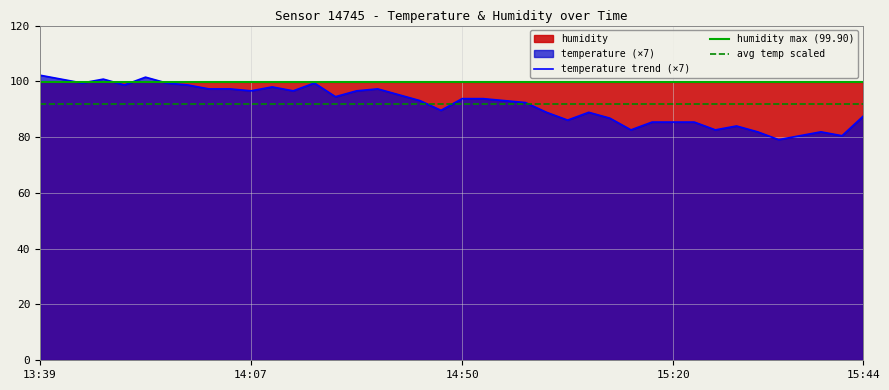

What is the highest value of the temperature trend (×7) series?

102.2